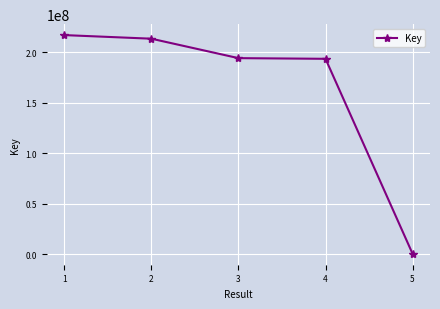

What is the maximum value shown in the chart?

217067977